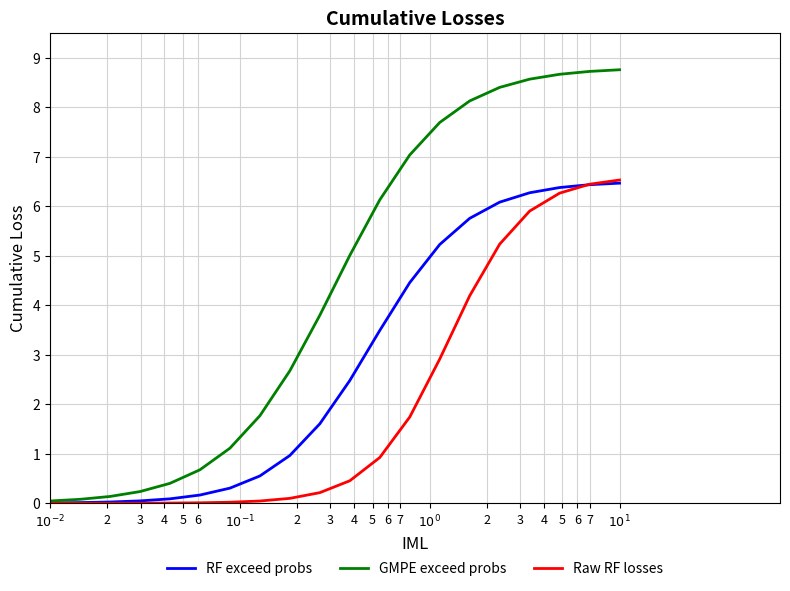

List the series in order of their overall mean, highest first.

GMPE exceed probs, RF exceed probs, Raw RF losses